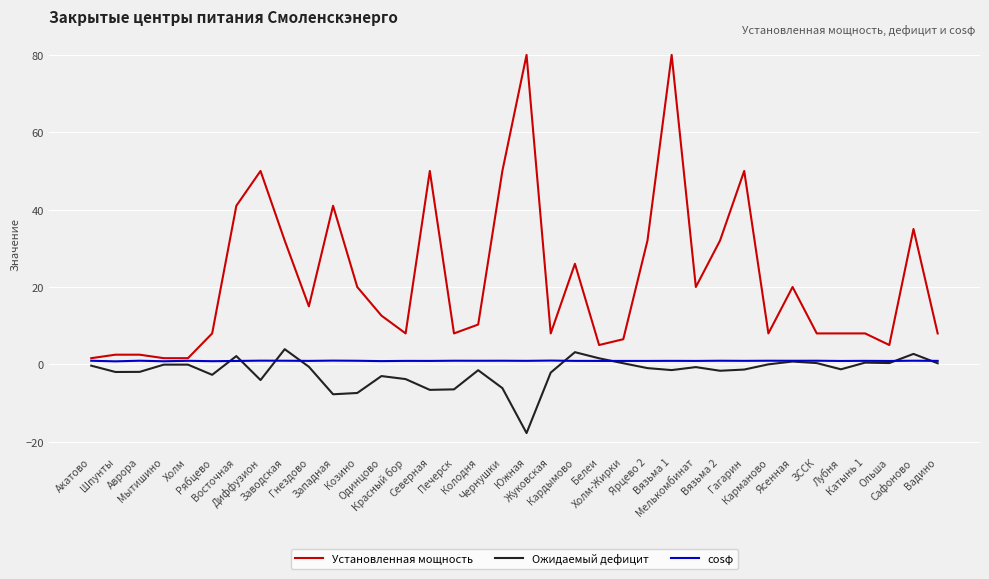

What is the average value of the Установленная мощность series?

22.1